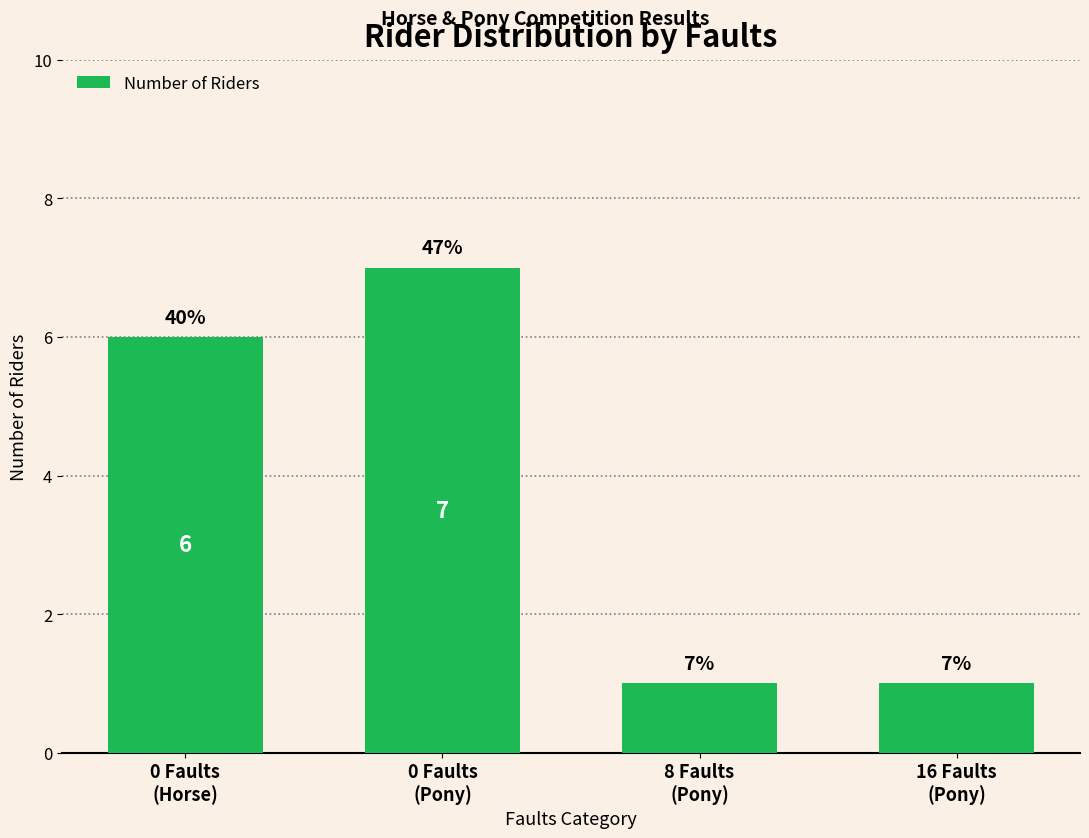

Reading left to right, what are all the values shown in this chart?

6	7	1	1